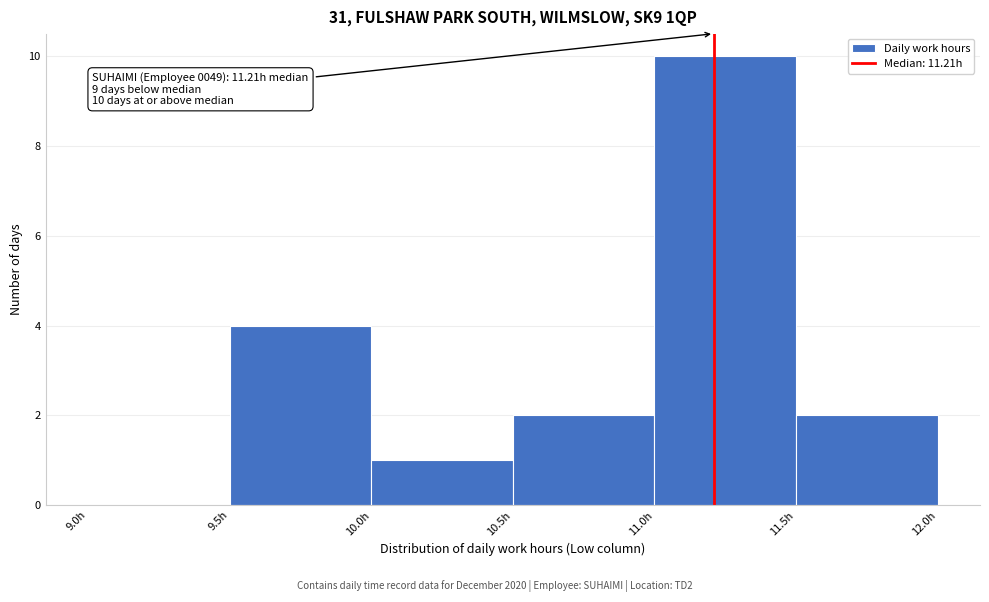

Which range on the x-axis has the tallest bar?

11.0 to 11.5